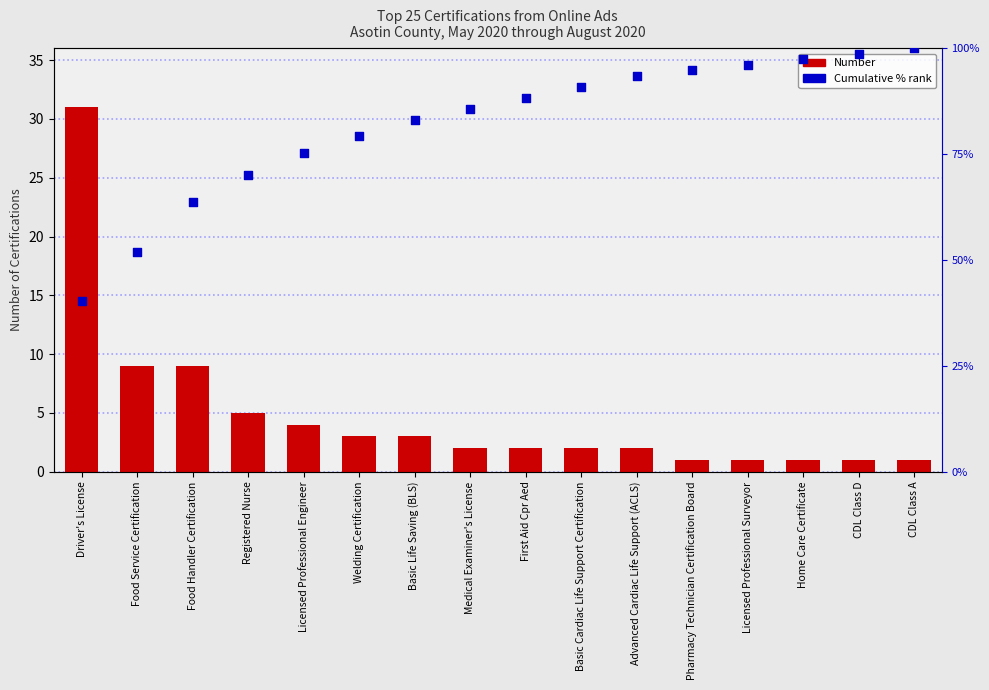

What is the total value across all series at Licensed Professional Surveyor?

97.1